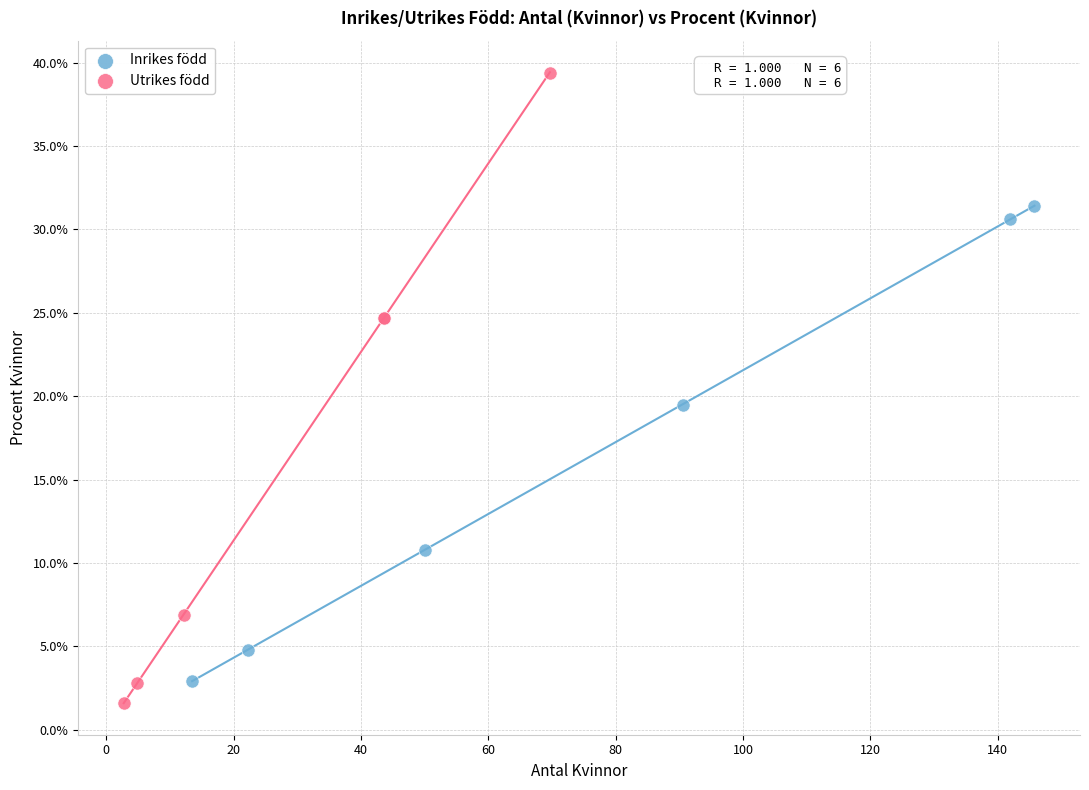

What are all the series names shown in the legend?

Inrikes född, Utrikes född